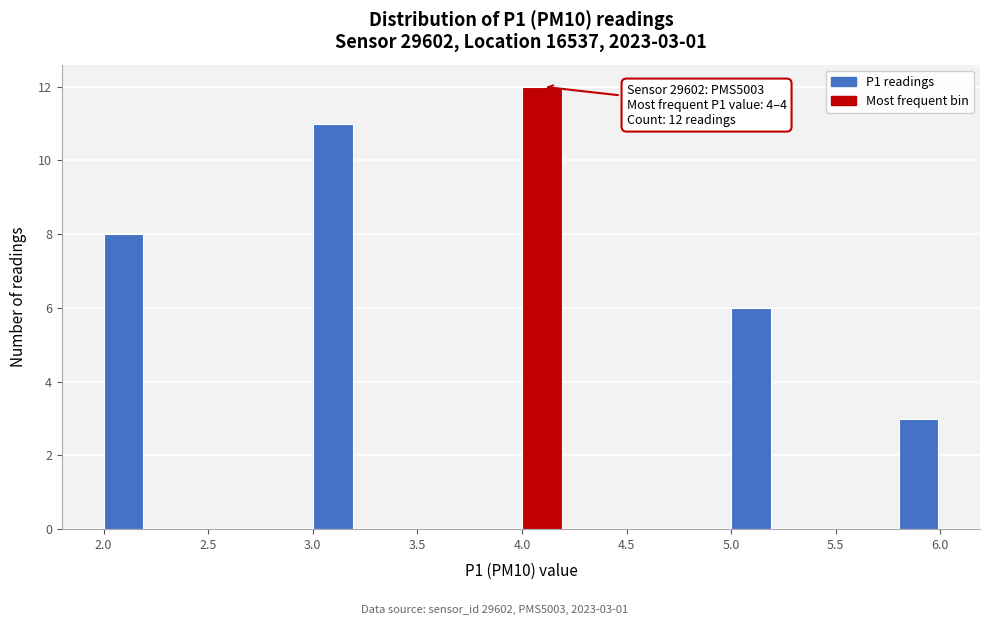

Which range on the x-axis has the tallest bar?

4.0 to 4.2